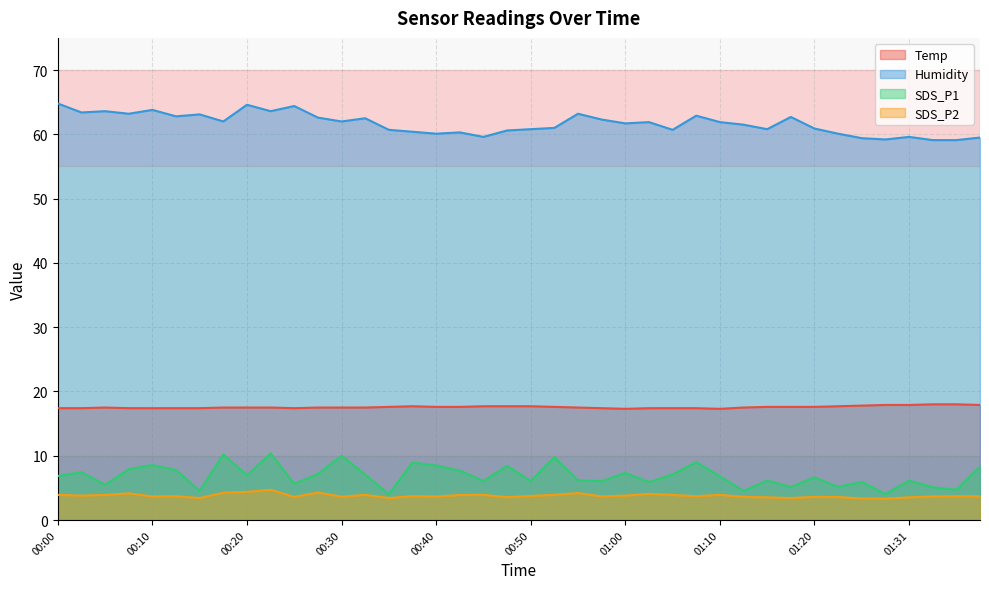

True or false: Temp has a value of 30.0 at 00:05.

False